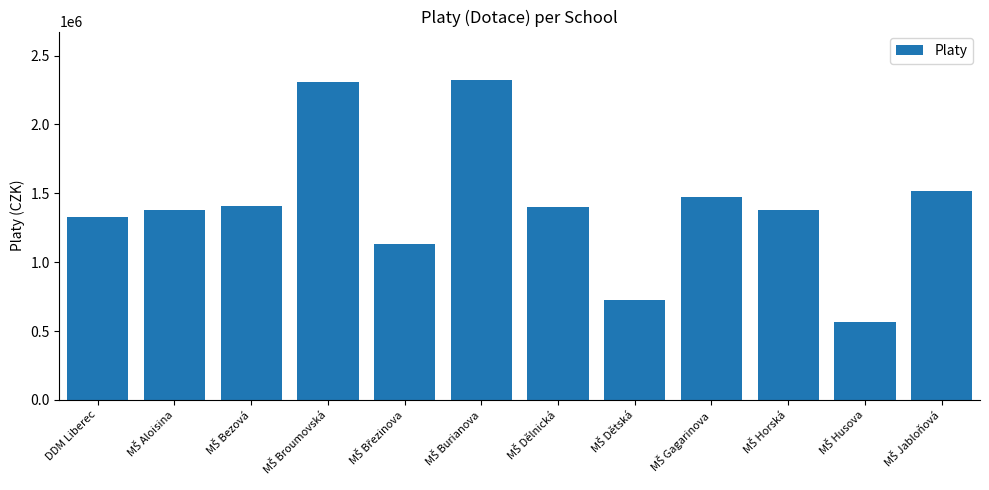

What is the value of the 1st bar from the left?

1330630